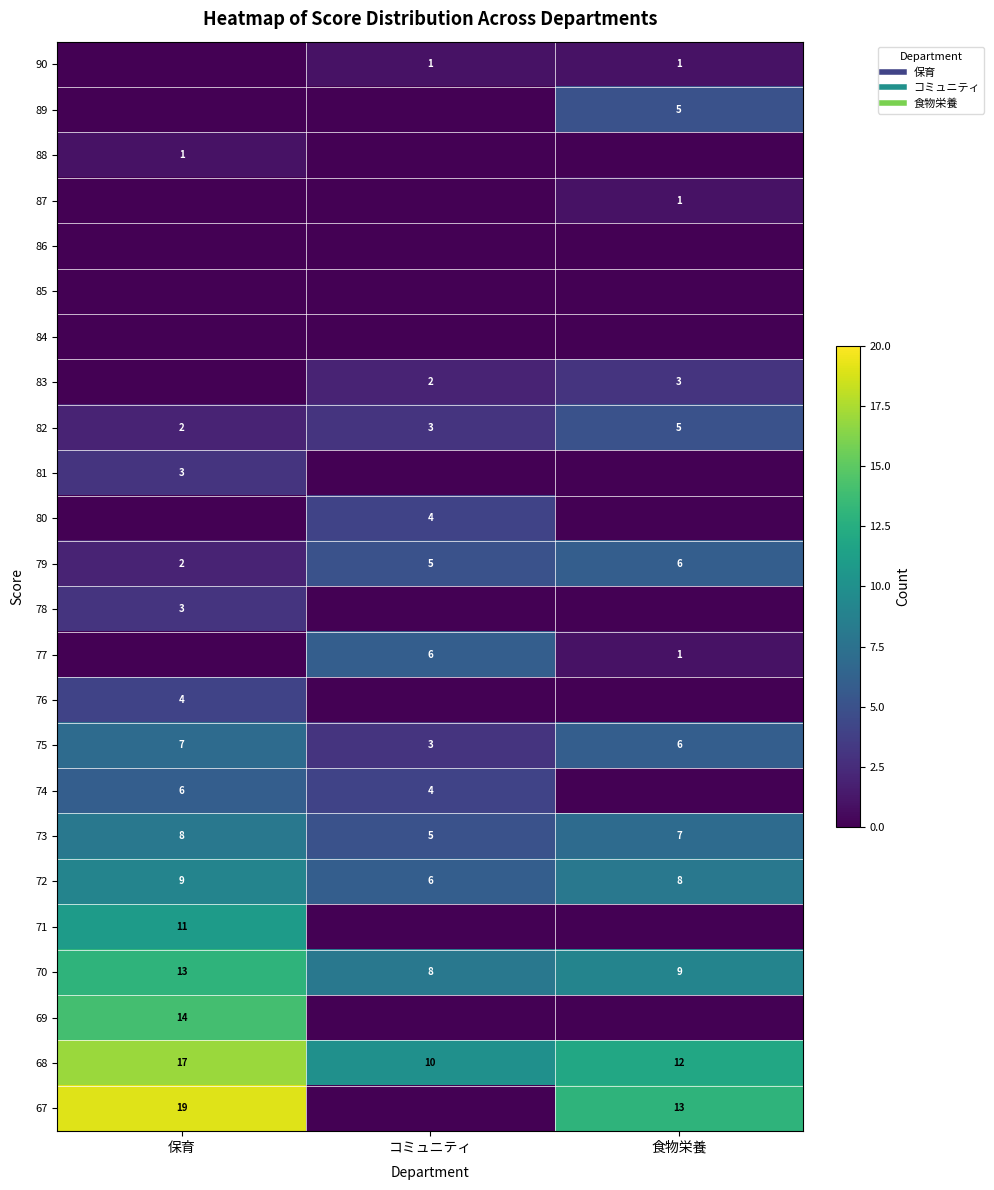

How many 83 values are between 0 and 3?

3